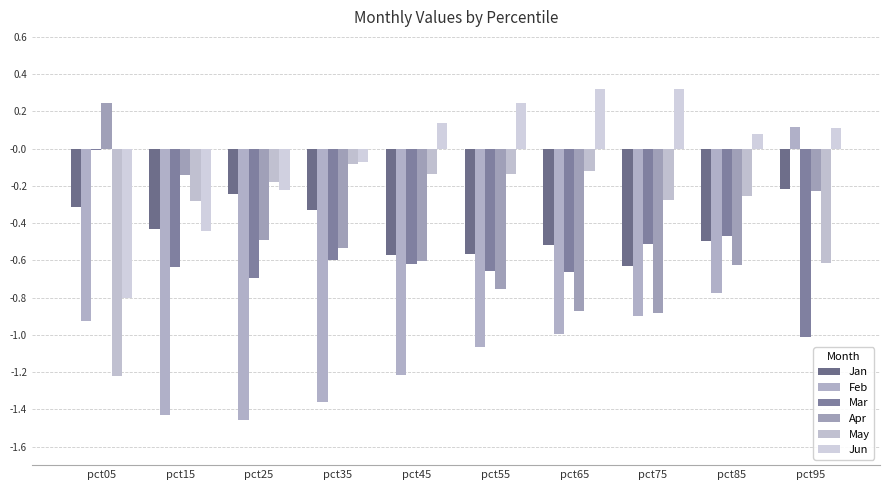

What is the total value across all series at pct75?

-2.9